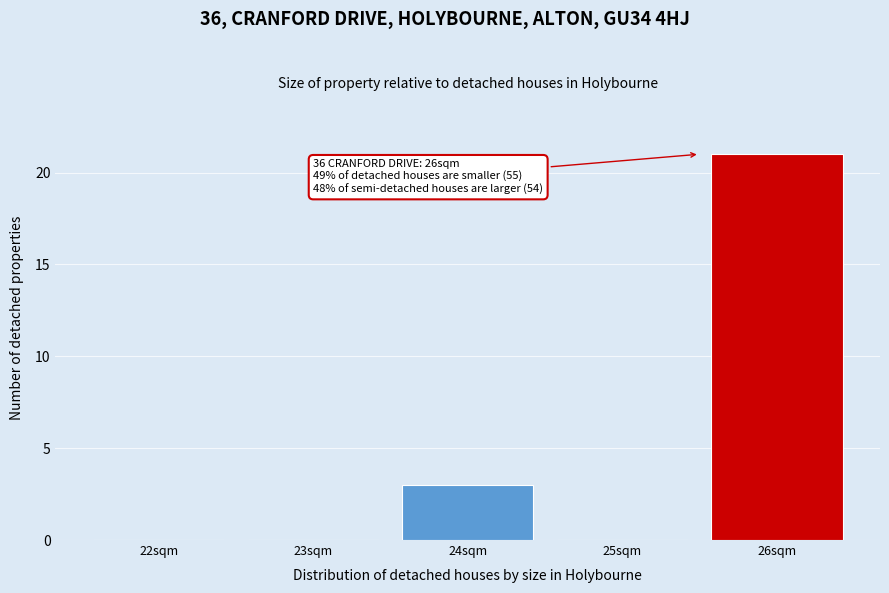

Reading right to left, what are all the values shown in this chart?

26sqm=21	25sqm=0	24sqm=3	23sqm=0	22sqm=0